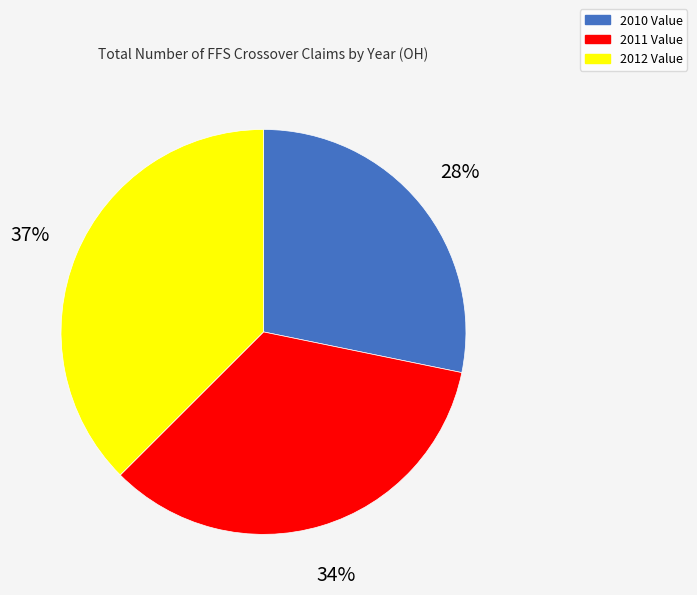

What is the largest slice in the pie chart?

2012 Value